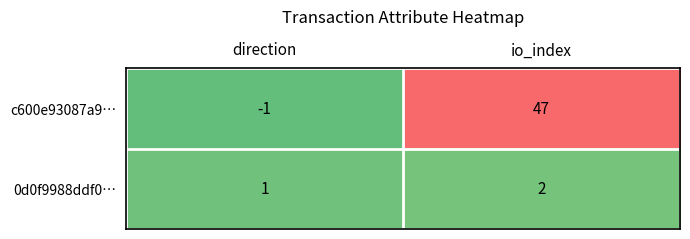

True or false: c600e93087a9… has a value of 47 at io_index.

True